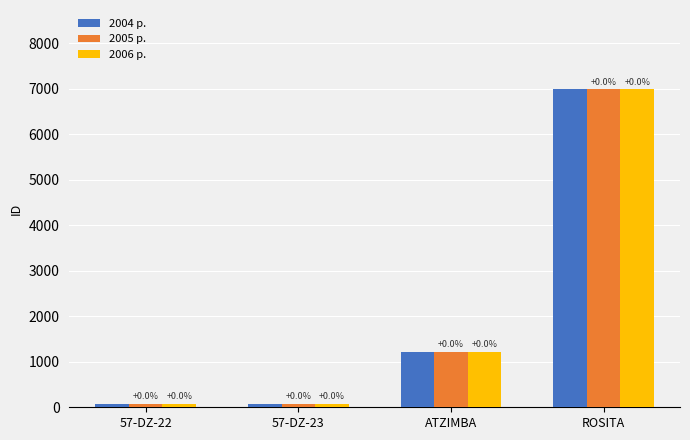

What position from the right is 57-DZ-23?

3